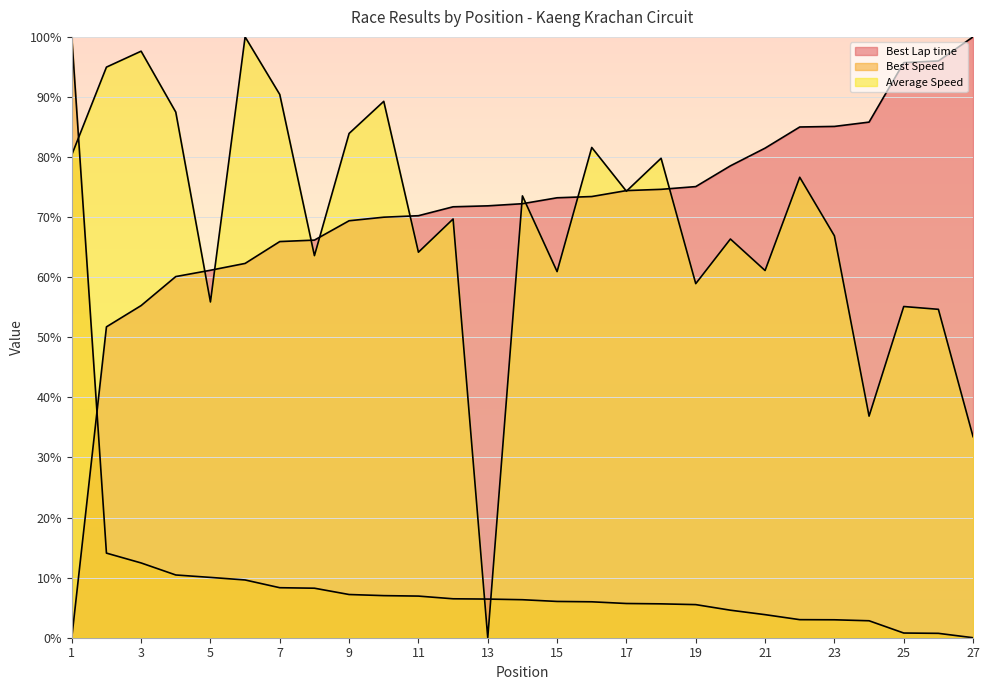

How many categories are shown in the chart?

27